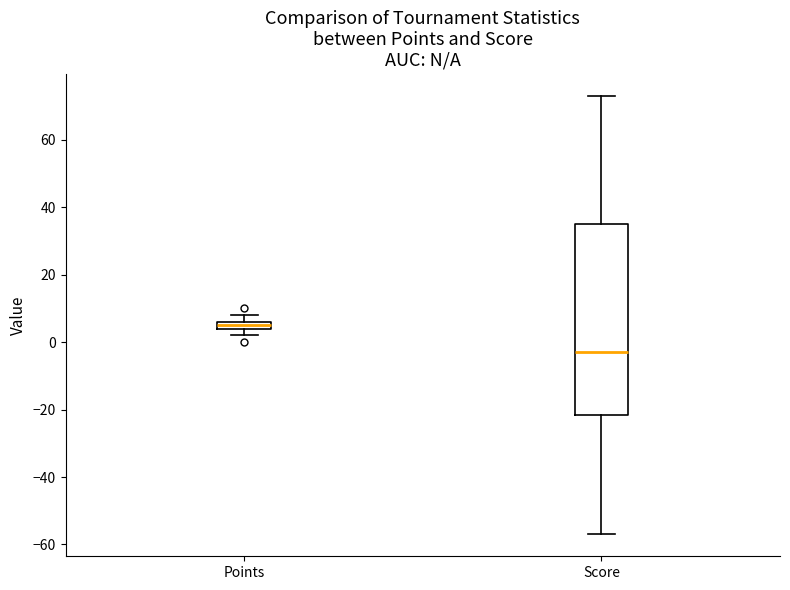

Where does the lower whisker of the box for Score end on the y-axis? The values are not printed on the chart, so give them approximately, as read against the axis.

-56